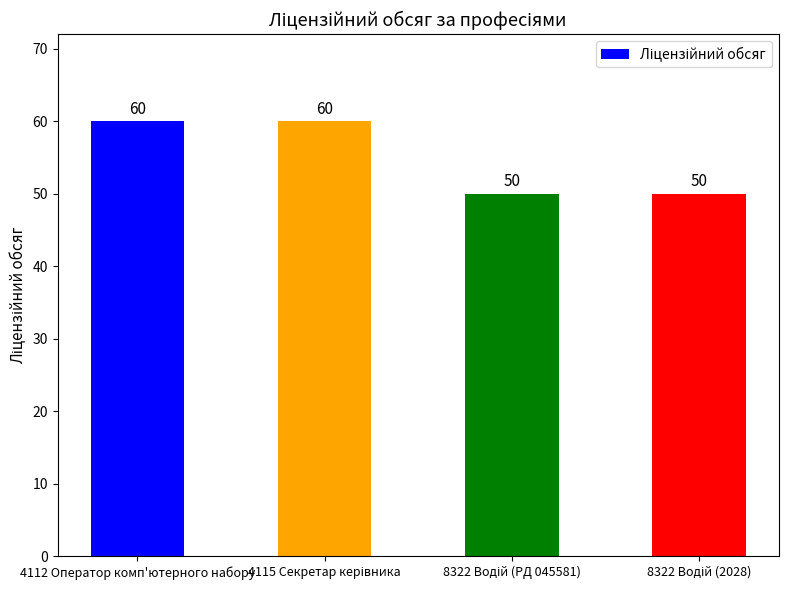

Is it true that the value at 4112 Оператор комп'ютерного набору is 27?

False